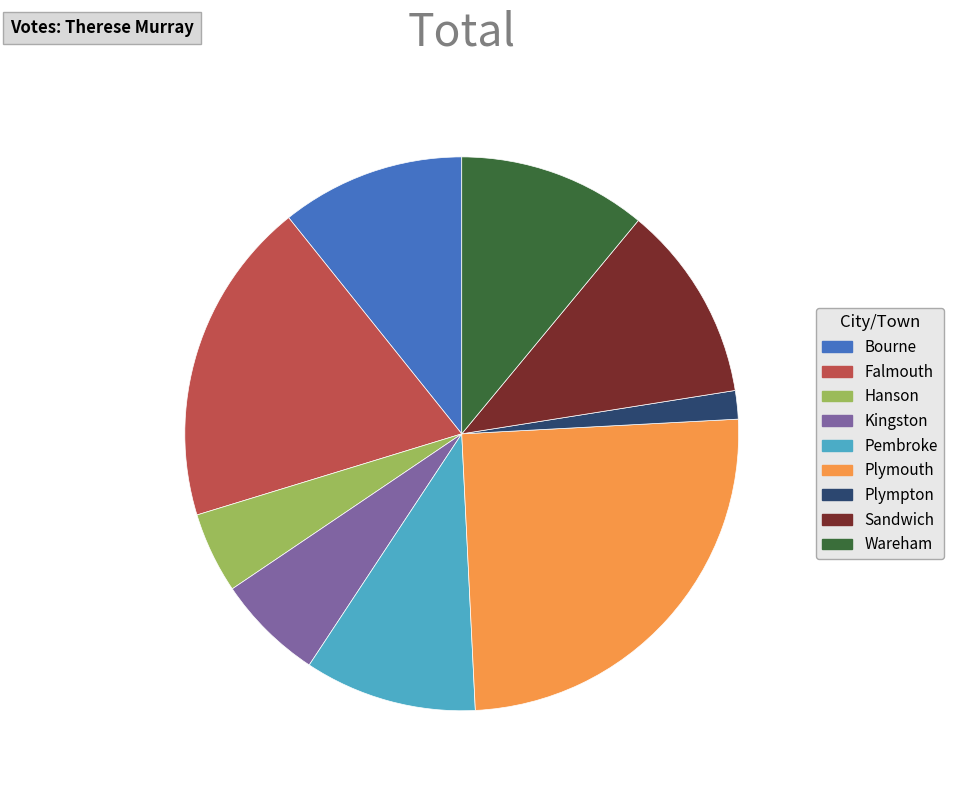

The Plympton slice represents 2% of the pie. True or false?

True